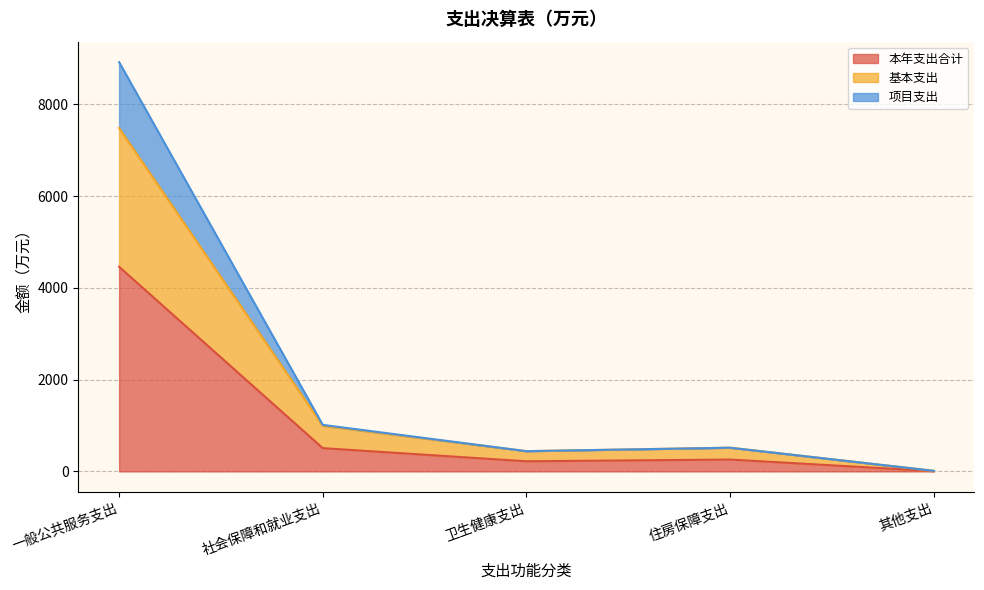

At which category is the sum across all series the highest?

一般公共服务支出